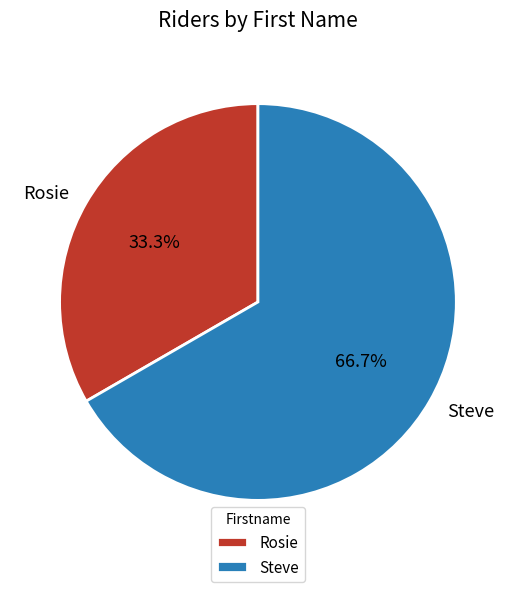

Does any single category account for the majority?

Yes